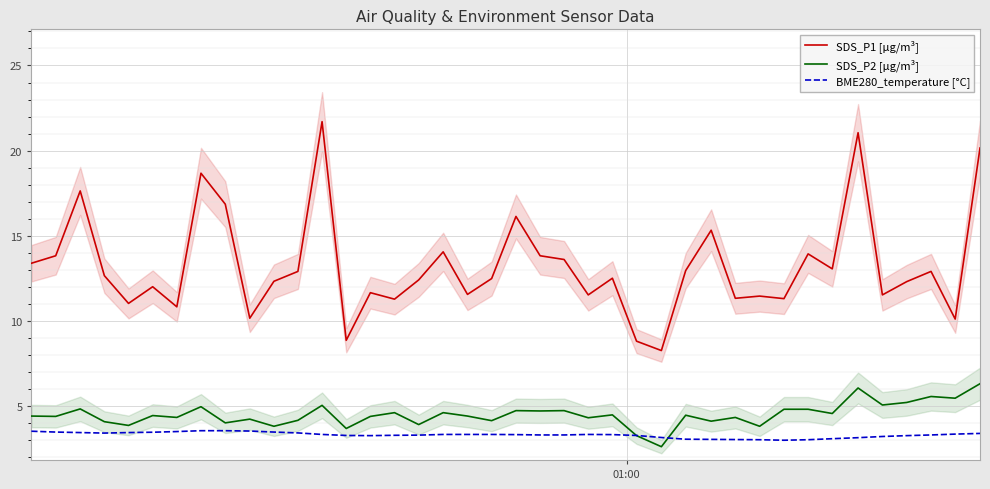

True or false: SDS_P2 [µg/m³] and SDS_P1 [µg/m³] cross at least once.

False